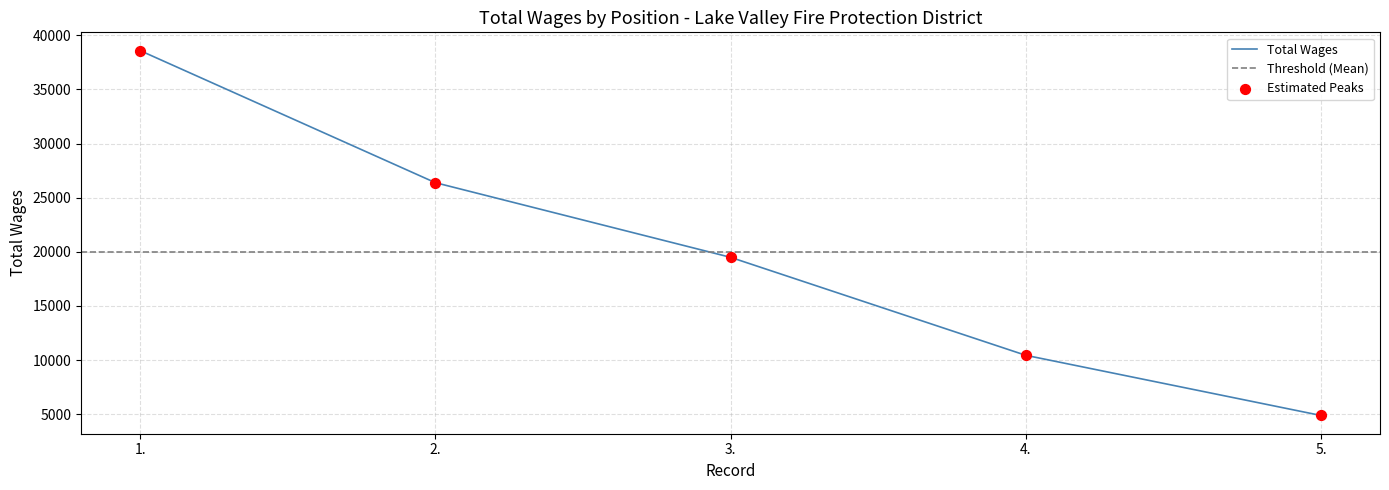

What is the change in value from 3. to 5.?

-14607